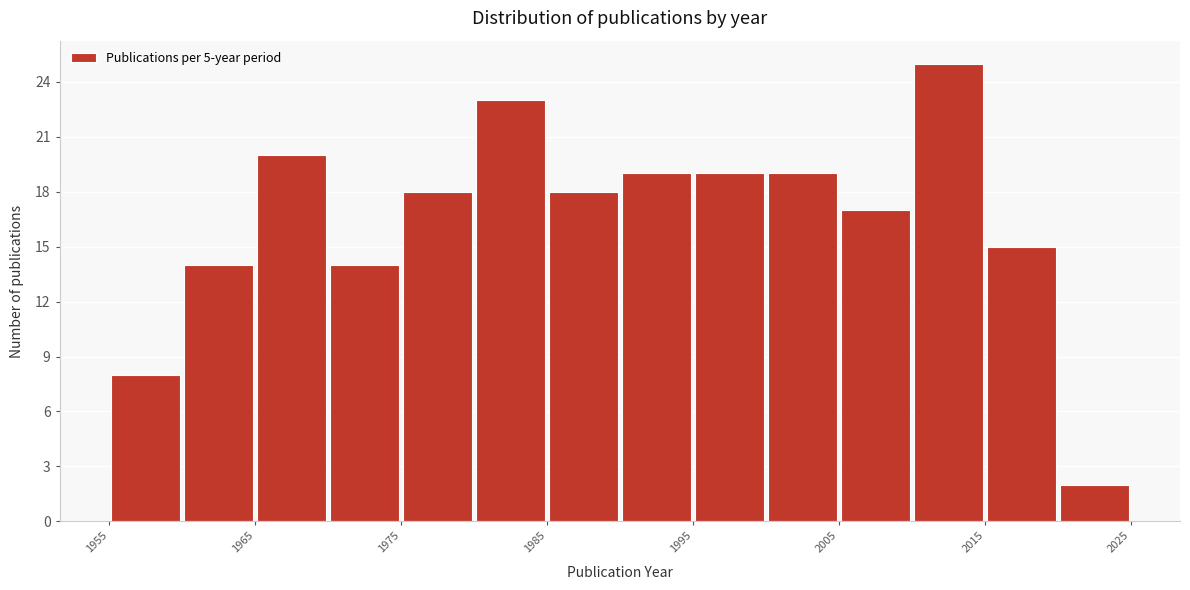

Over which range of the x-axis is the bar tallest?

2010 to 2015